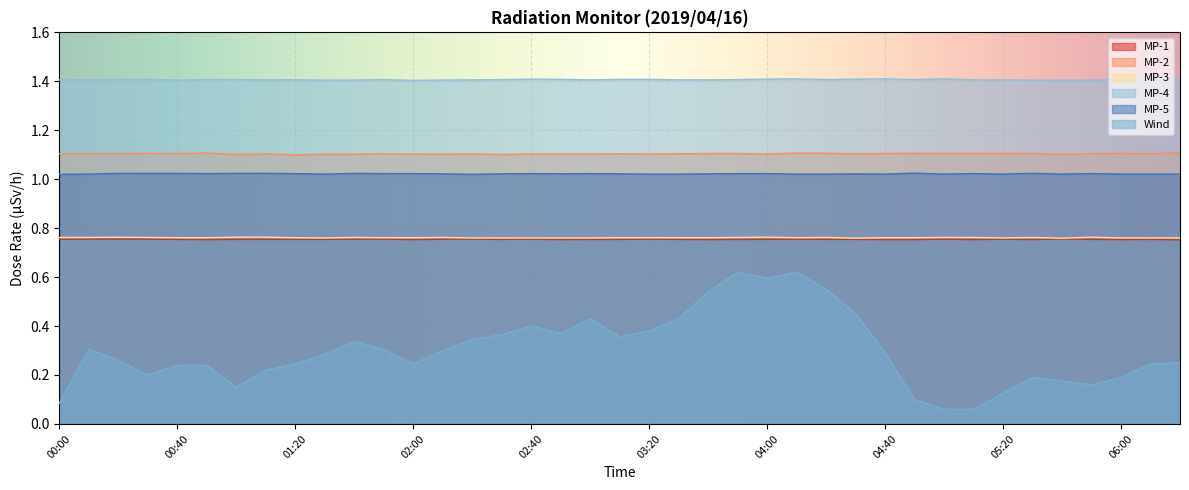

How many interior local peaks does the MP-5 series have?

8